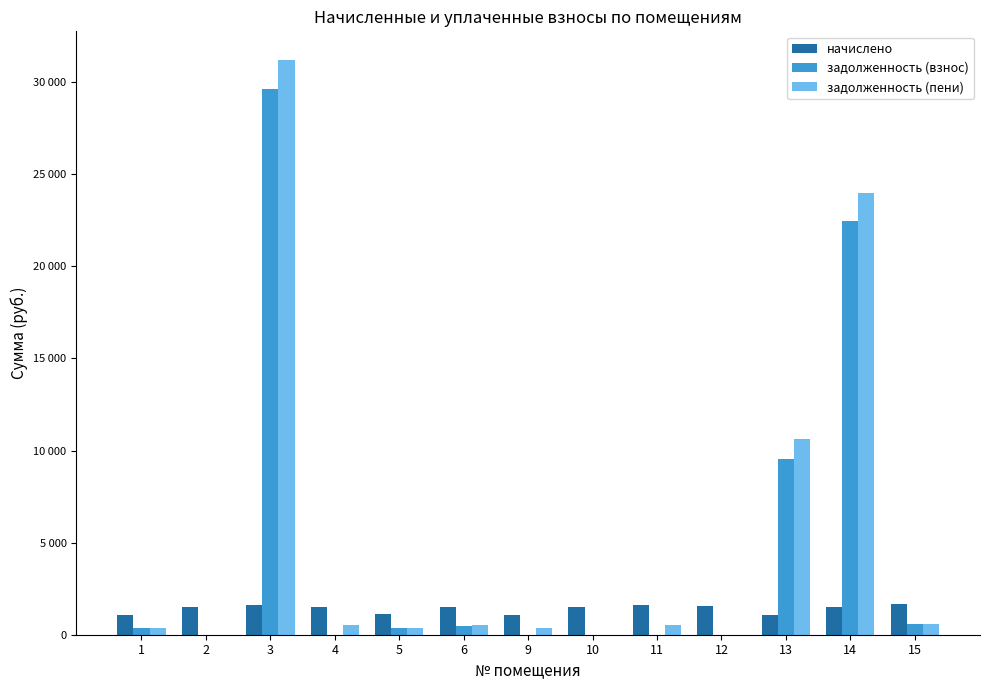

Reading left to right, what are all the values shown in this chart?

начислено: 1080.3	1519.0	1589.1	1526.4	1146.7	1496.9	1080.3	1522.7	1626.0	1541.2	1076.6	1496.9	1685.0
задолженность (взнос): 360.1	0.0	29614.3	0.0	382.2	499.0	0.0	0.0	0.0	0.0	9557.3	22468.8	561.6
задолженность (пени): 360.1	0.0	31203.4	508.8	382.2	528.7	360.1	0.0	542.0	0.0	10633.9	23965.7	561.6